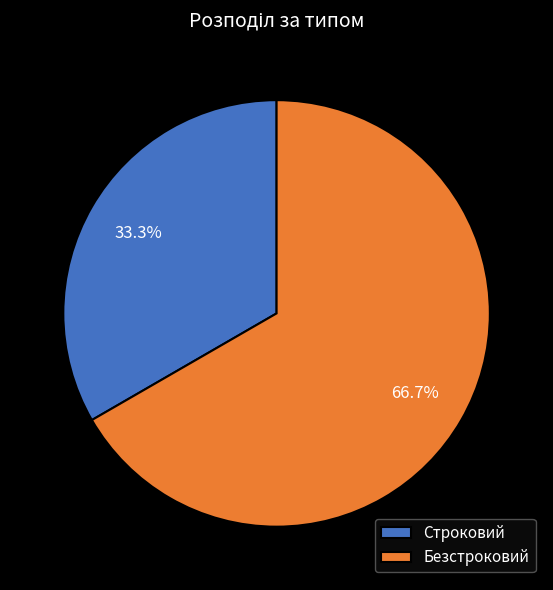

To the nearest percent, what portion does Безстроковий represent?

67%